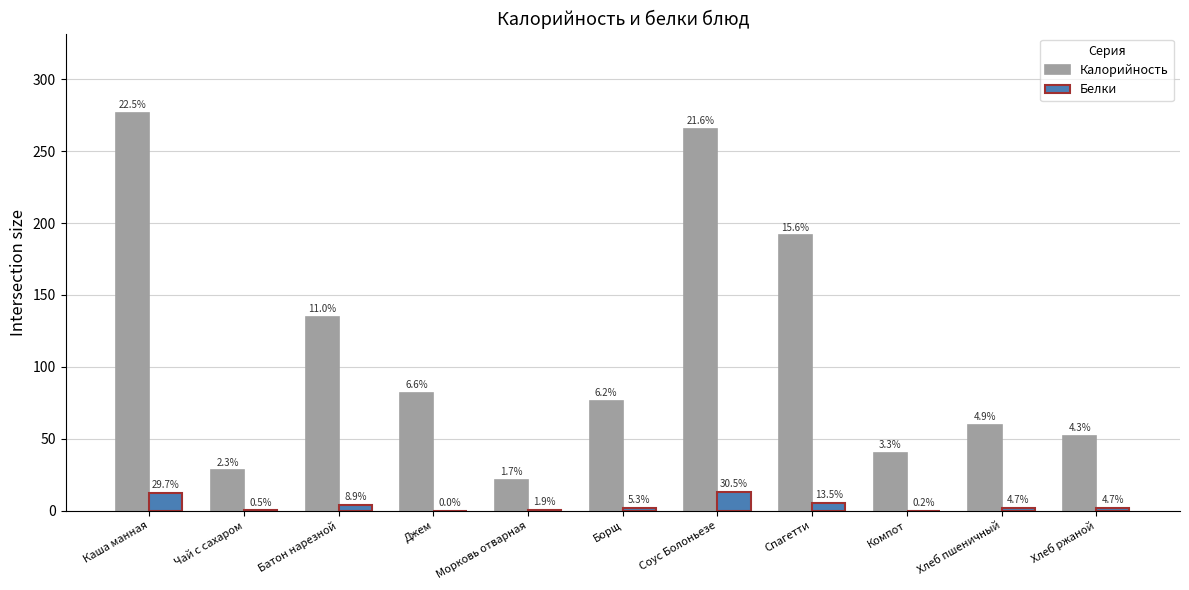

At which label does Калорийность reach its minimum?

Морковь отварная